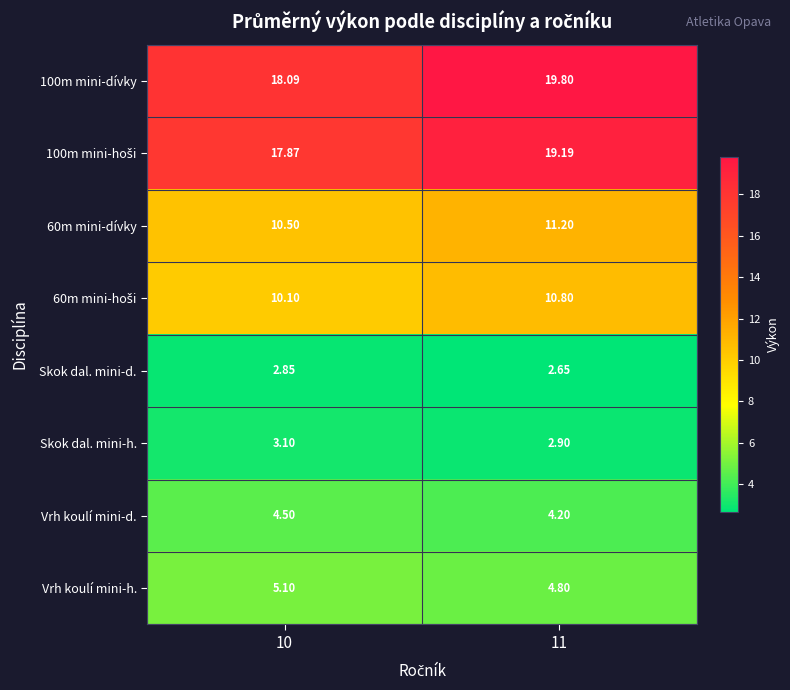

How many data points in Vrh koulí mini-h. are less than 5?

1